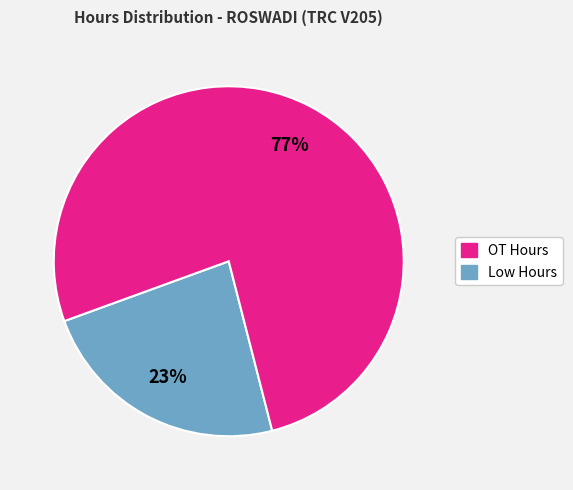

Count the number of slices in the pie.

2